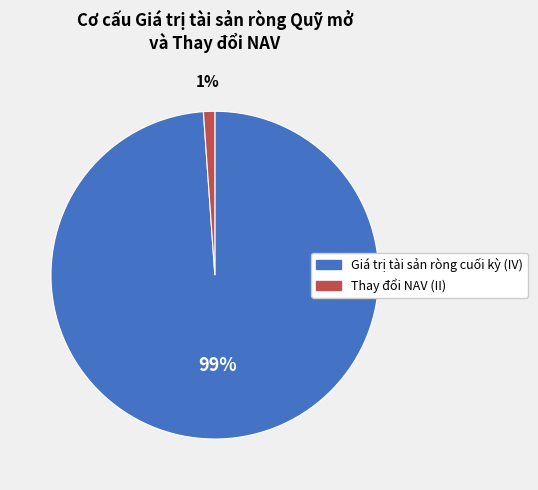

How many segments does this pie chart have?

2